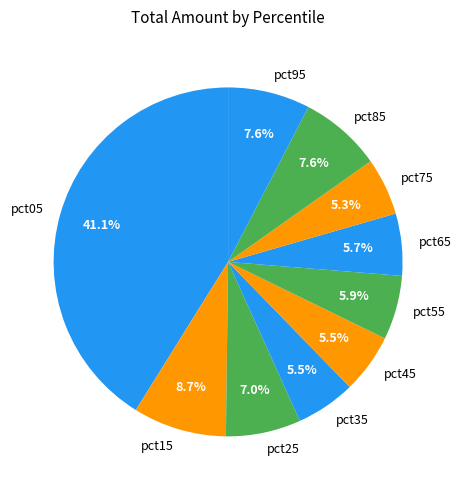

How many slices are in this pie chart?

10